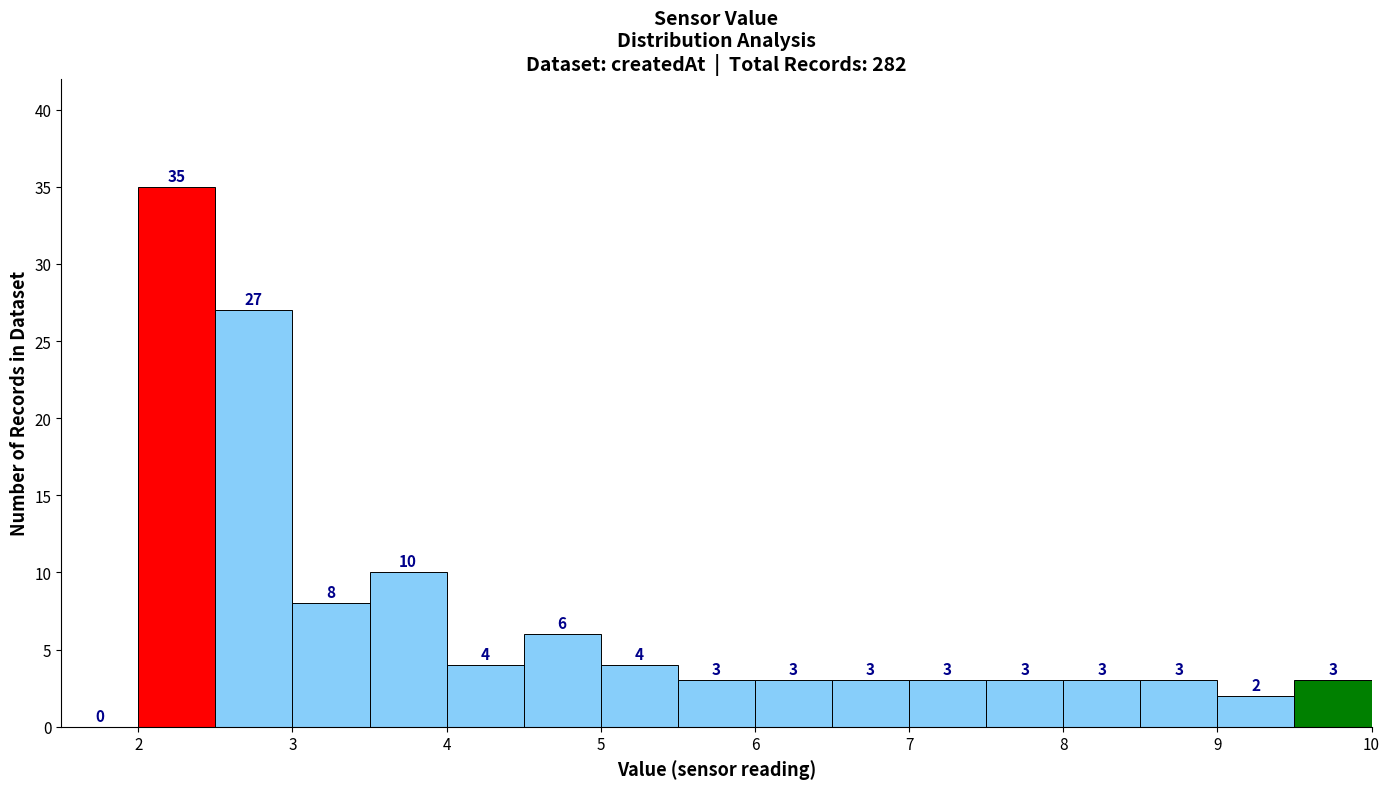

Reading left to right, list every bar in this chart as the range it spans on the x-axis followed by its height.

1.5 to 2.0: 0
2.0 to 2.5: 35
2.5 to 3.0: 27
3.0 to 3.5: 8
3.5 to 4.0: 10
4.0 to 4.5: 4
4.5 to 5.0: 6
5.0 to 5.5: 4
5.5 to 6.0: 3
6.0 to 6.5: 3
6.5 to 7.0: 3
7.0 to 7.5: 3
7.5 to 8.0: 3
8.0 to 8.5: 3
8.5 to 9.0: 3
9.0 to 9.5: 2
9.5 to 10.0: 3